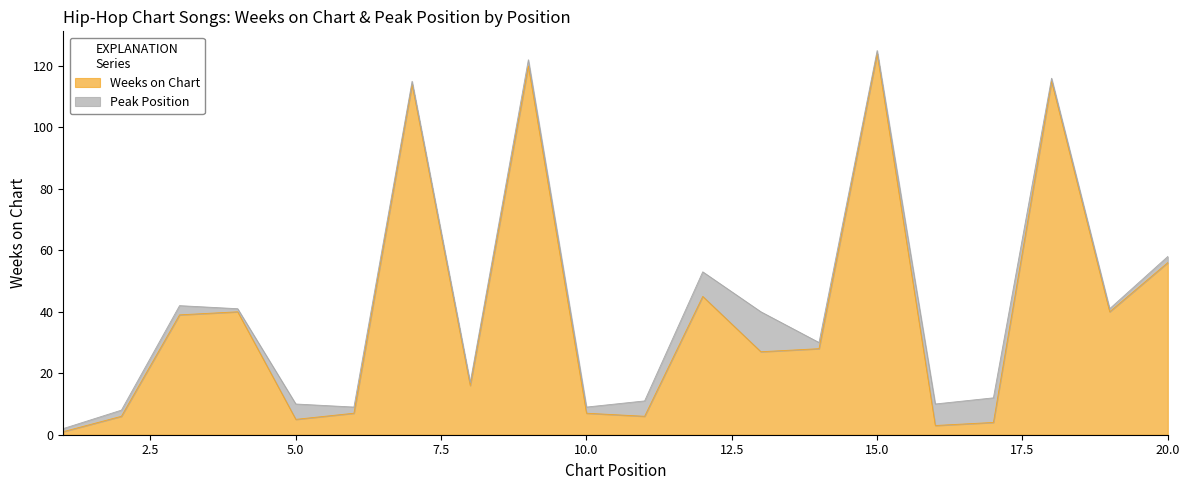

Which category has the highest value across all series?

15